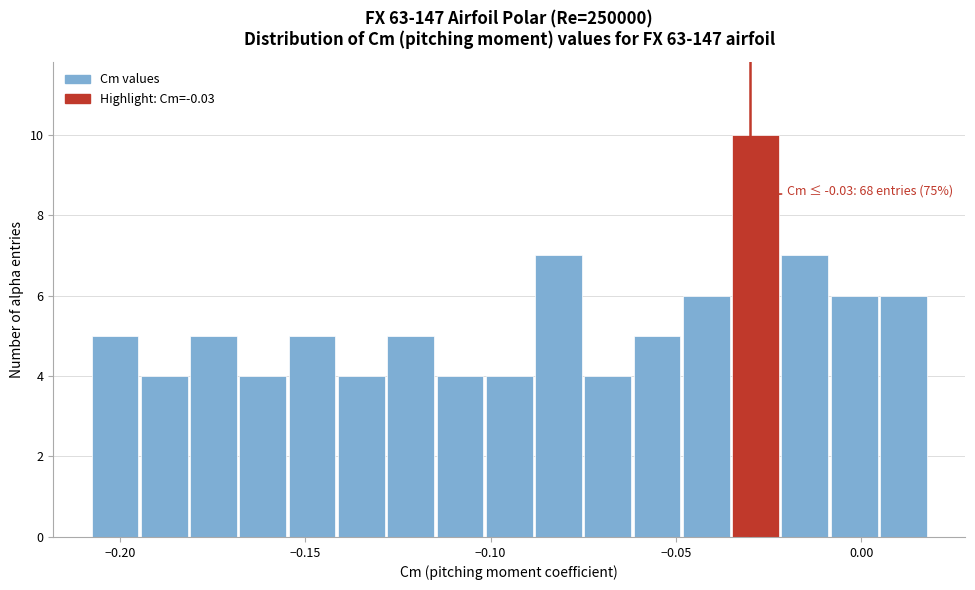

Read against the x-axis, roughly where is the centre of the tallest bar?

-0.030